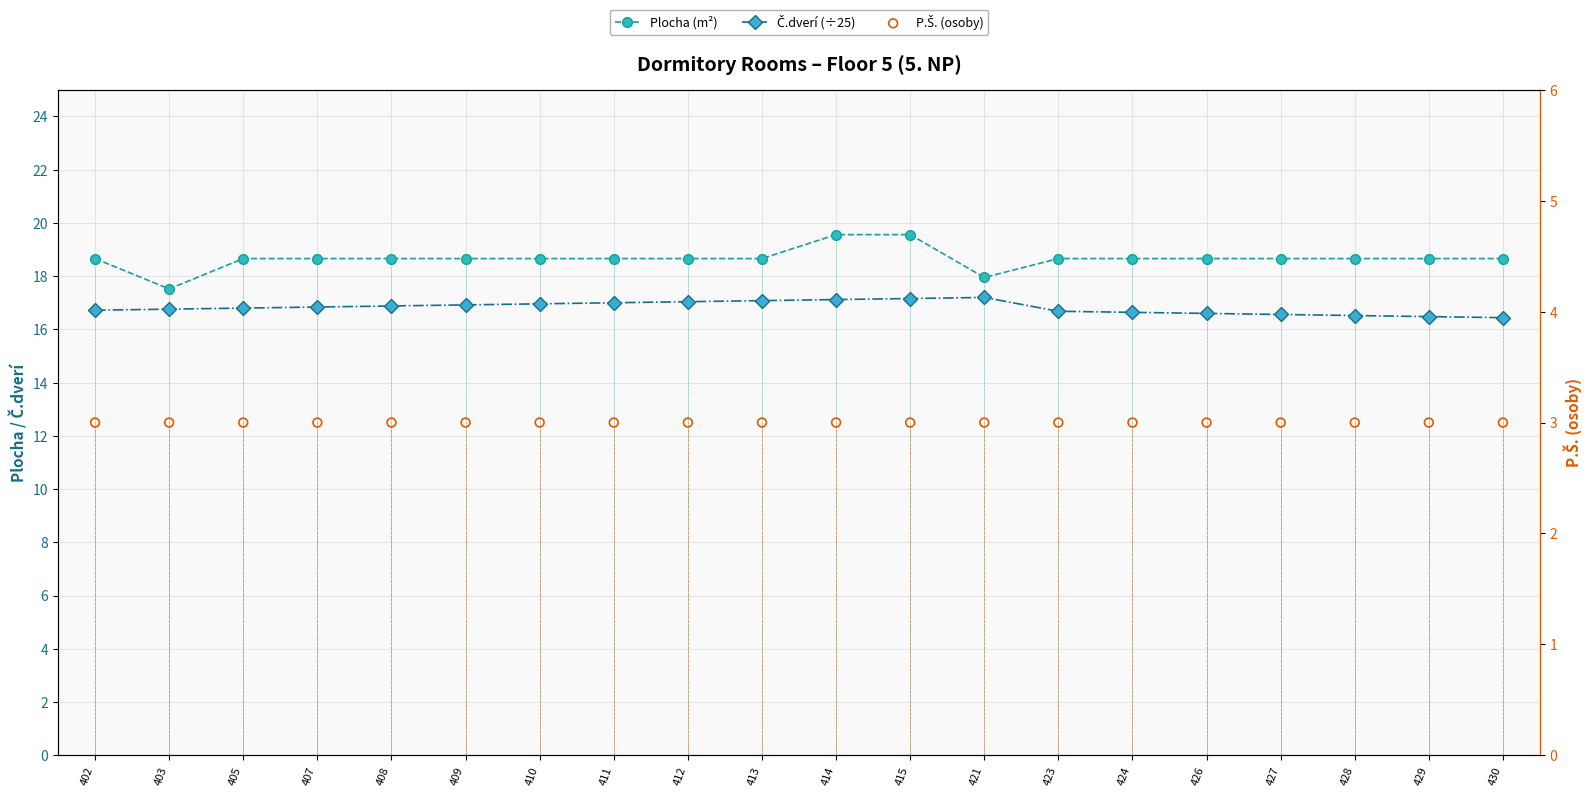

Which series reaches the minimum Y coordinate?

P.Š. (osoby)